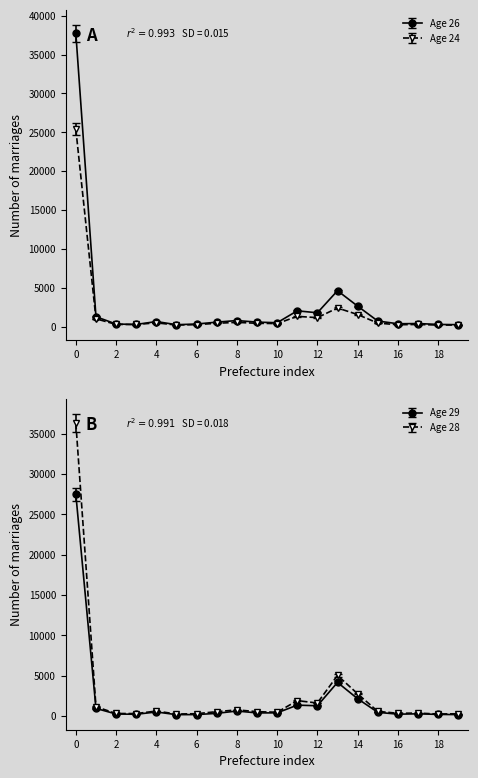

True or false: Total has more than 1 points higher than both neighbors.

True